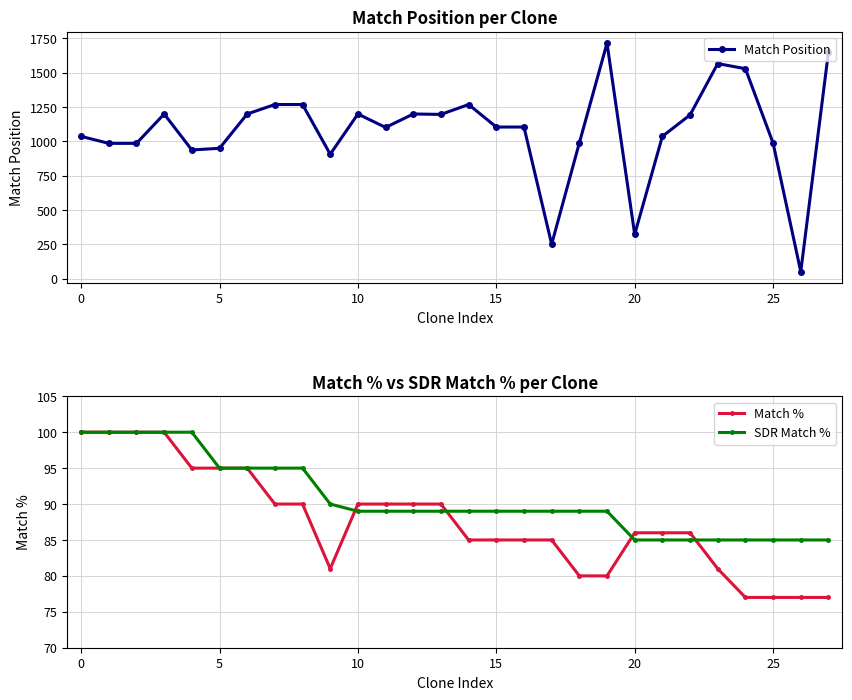

At which category is the sum across all series the highest?

19